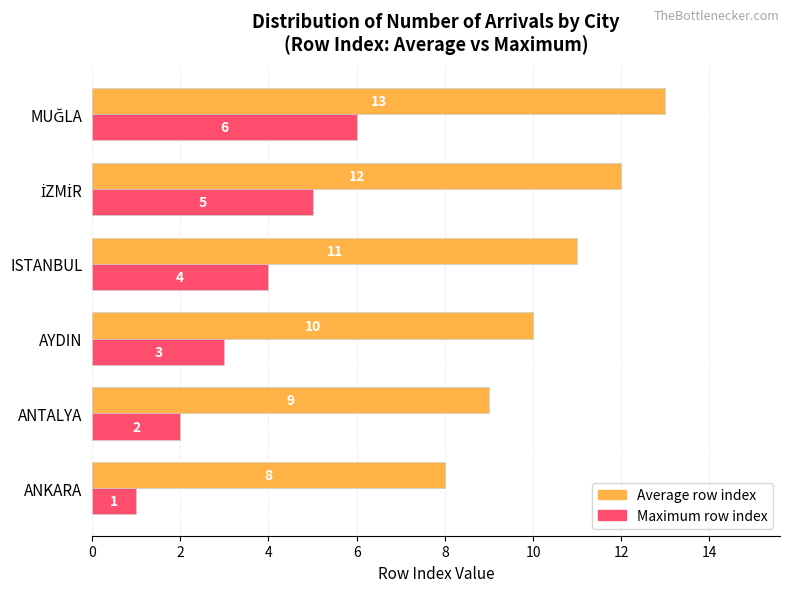

What is the maximum value for Average row index?

13